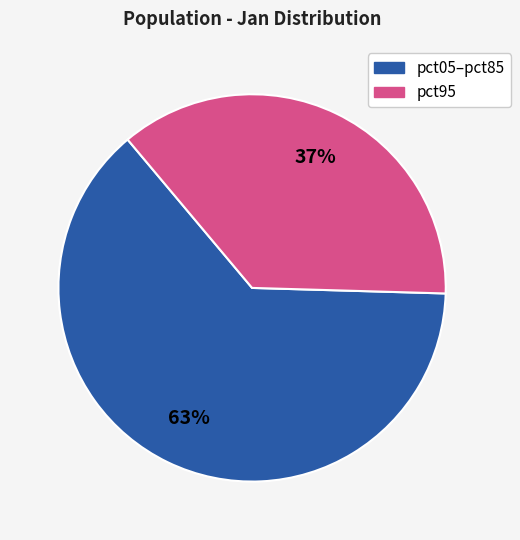

Is there any slice that represents more than half of the pie?

Yes